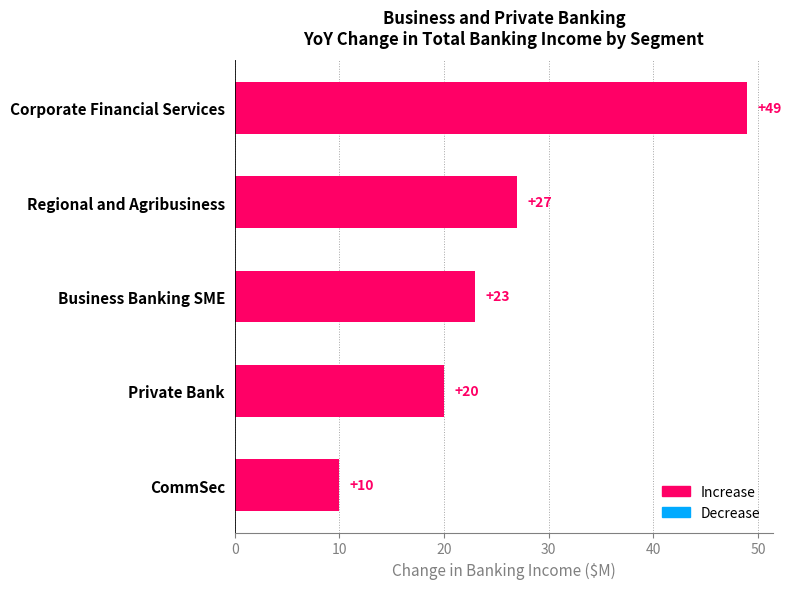

List the labels in order of value, smallest first.

CommSec, Private Bank, Business Banking SME, Regional and Agribusiness, Corporate Financial Services